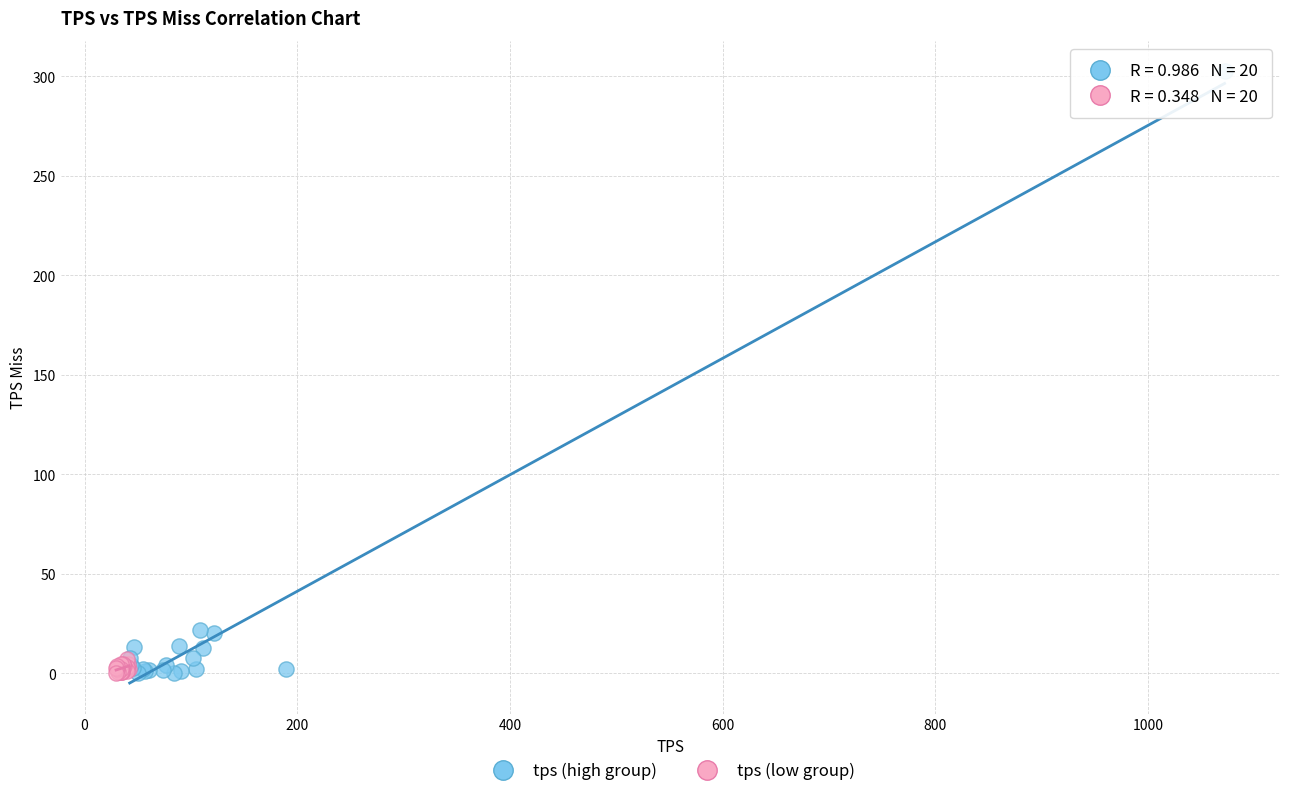

Which series reaches the maximum Y coordinate?

tps (high group)